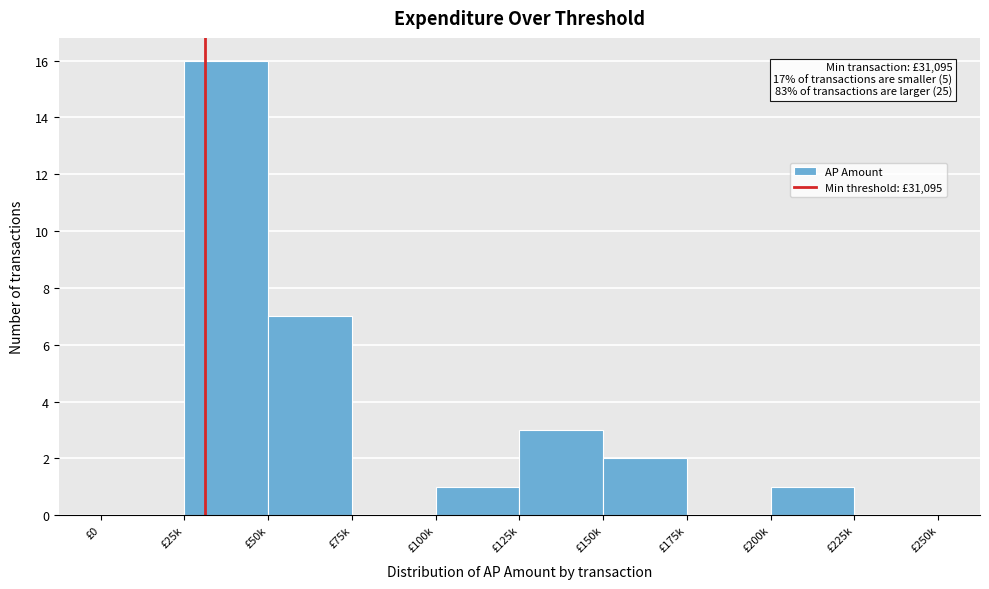

Reading left to right, list all the values displayed in this chart.

£0=0	£25k=16	£50k=7	£75k=0	£100k=1	£125k=3	£150k=2	£175k=0	£200k=1	£225k=0